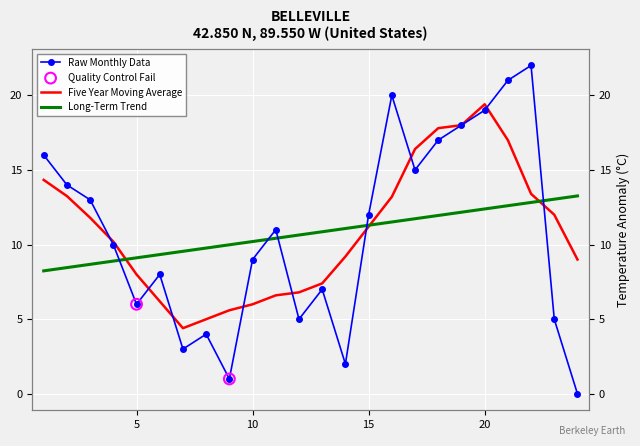

What is the change in value from 5 to 19?

+12